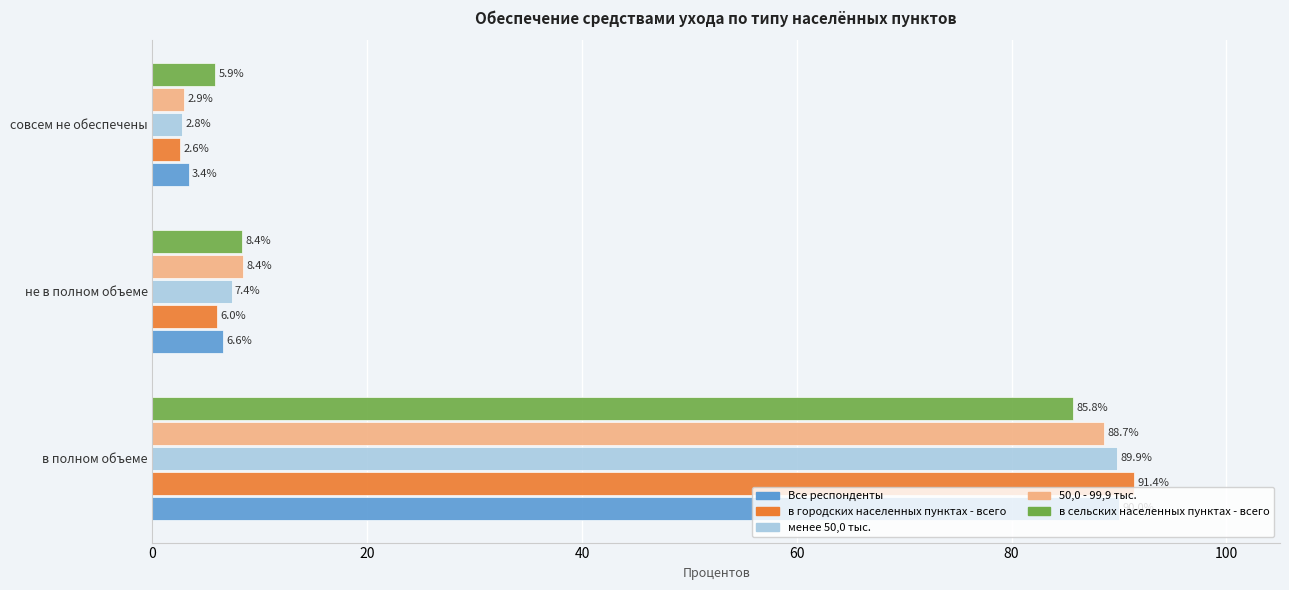

At which category does the chart reach its minimum across all series?

совсем не обеспечены